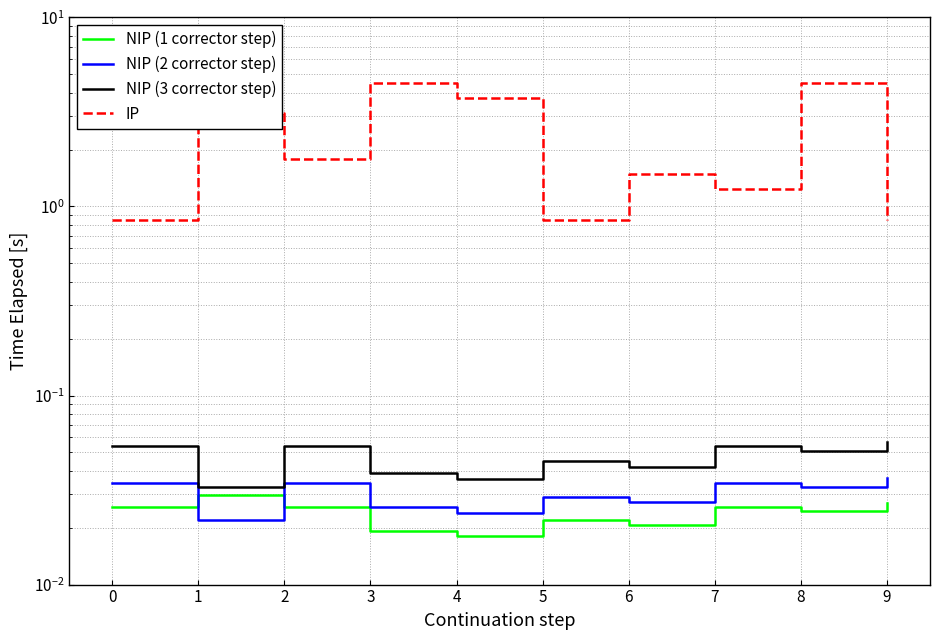

How many lines are shown in the chart?

4